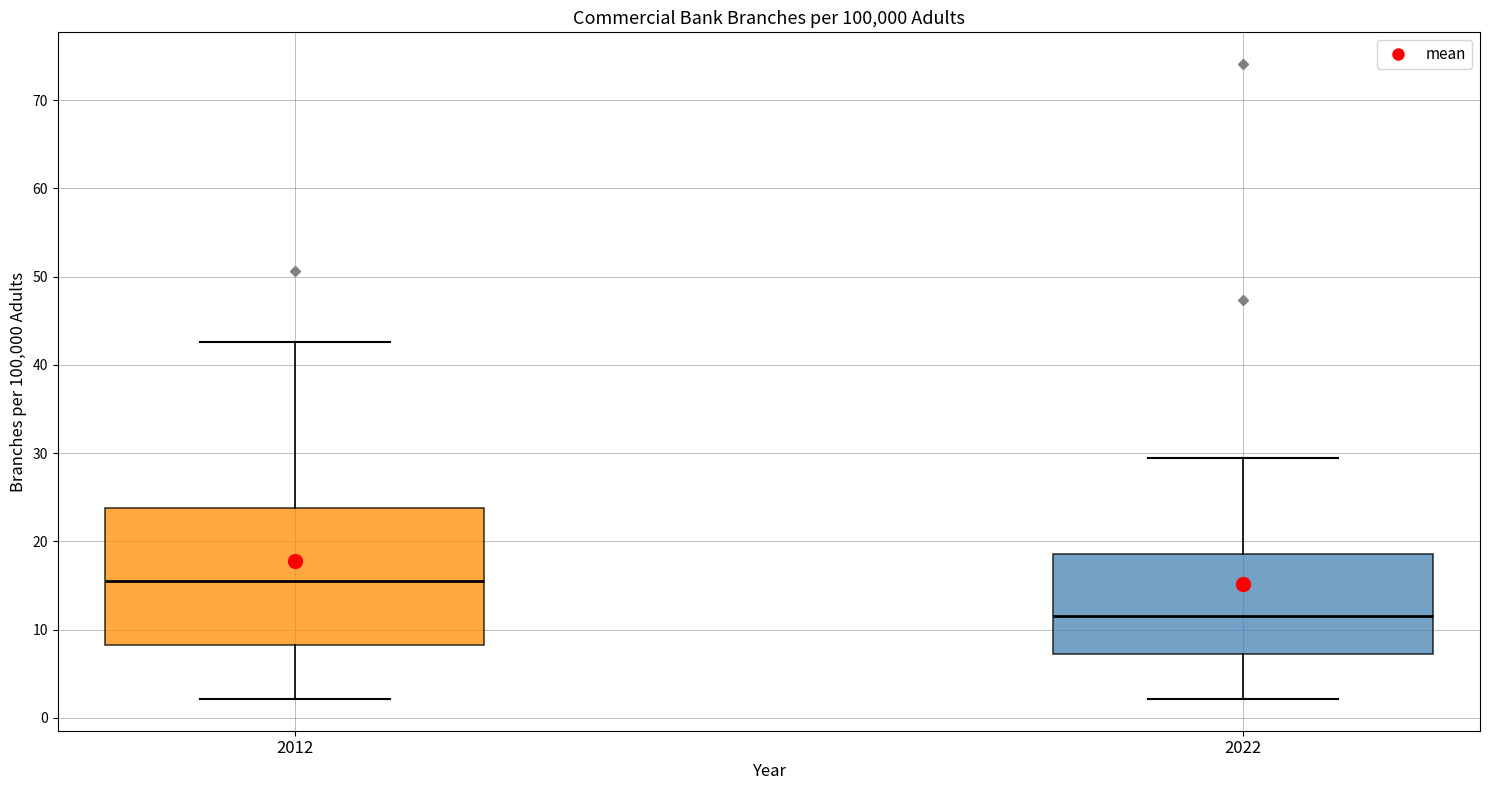

Where does the median line of the box at x = 2012 sit on the y-axis? The values are not printed on the chart, so give them approximately, as read against the axis.

16